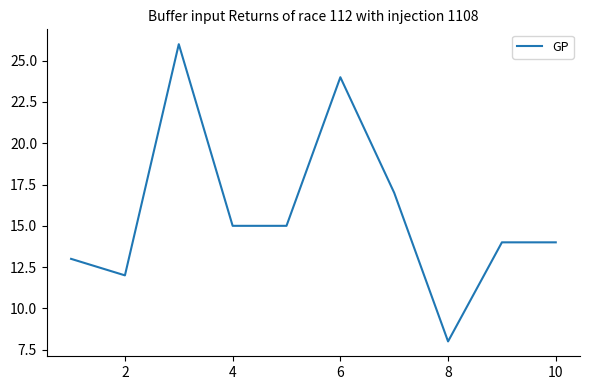

What is the maximum value shown in the chart?

26